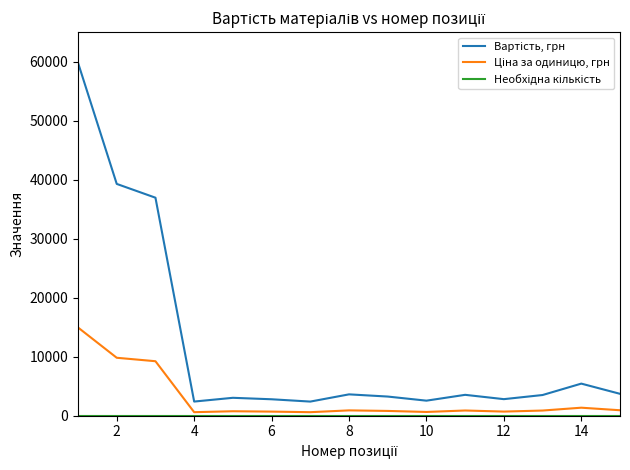

Does the chart have visible grid lines?

No